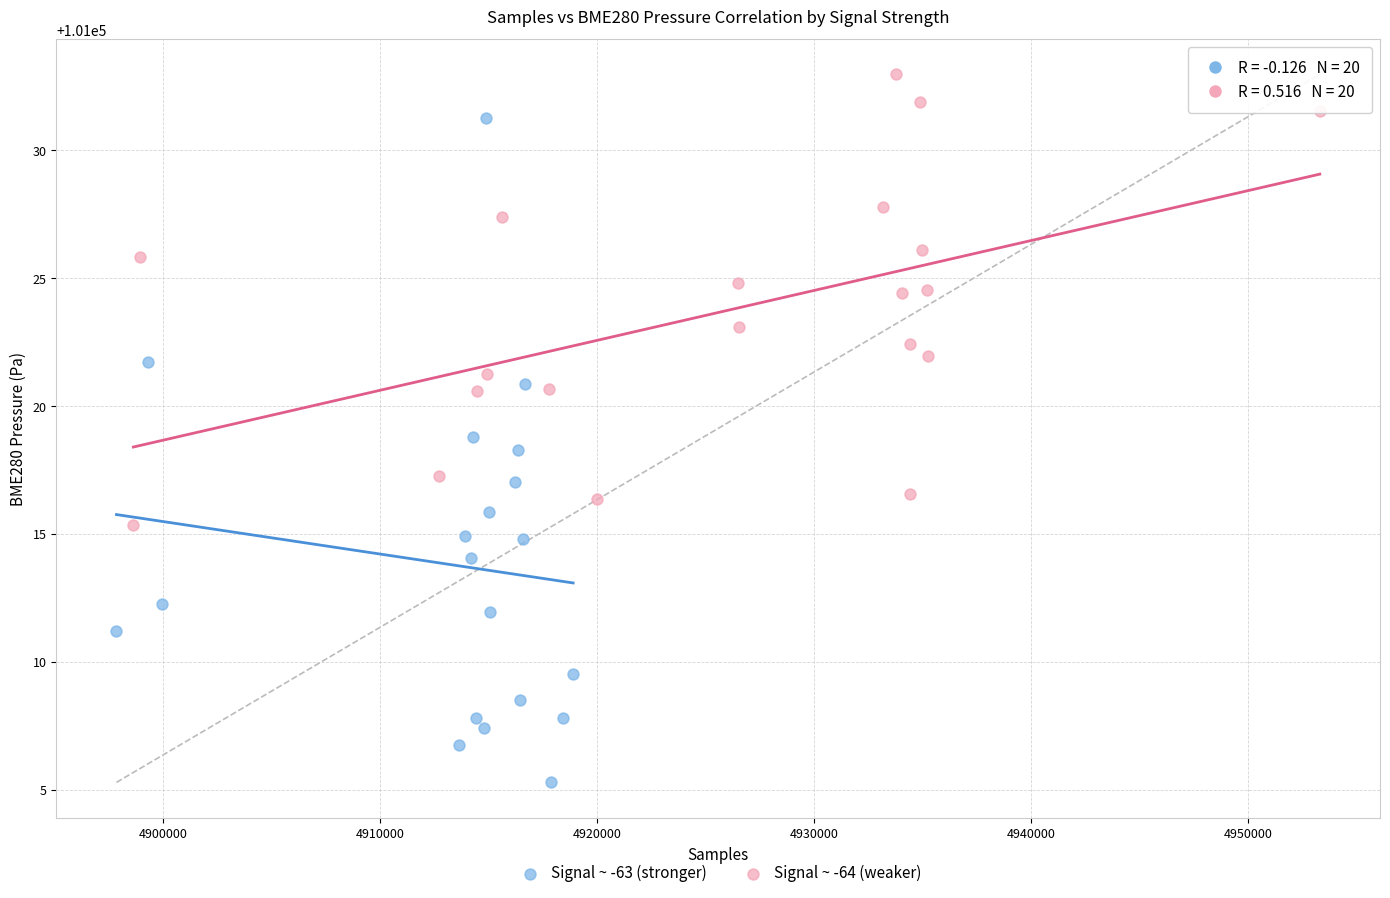

Which series reaches the maximum Y coordinate?

Signal ~ -64 (weaker)